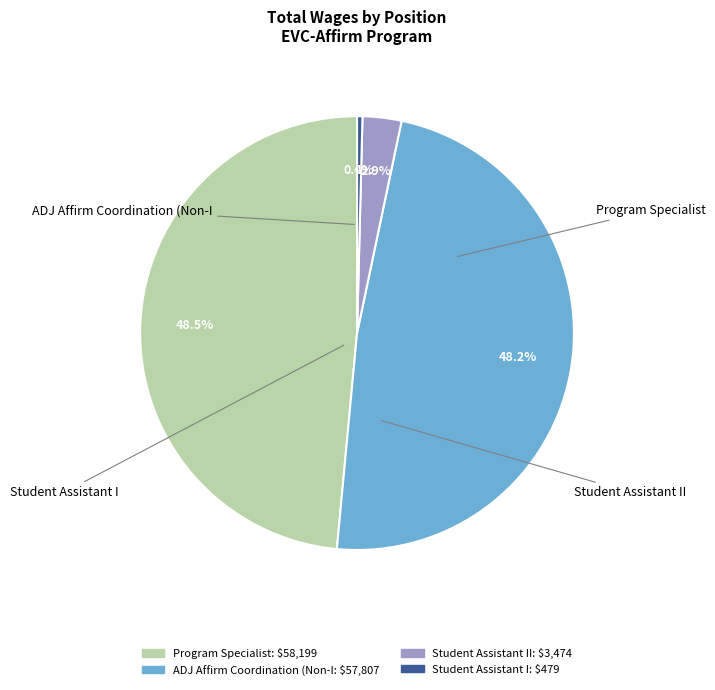

Is there a majority slice in this chart?

No